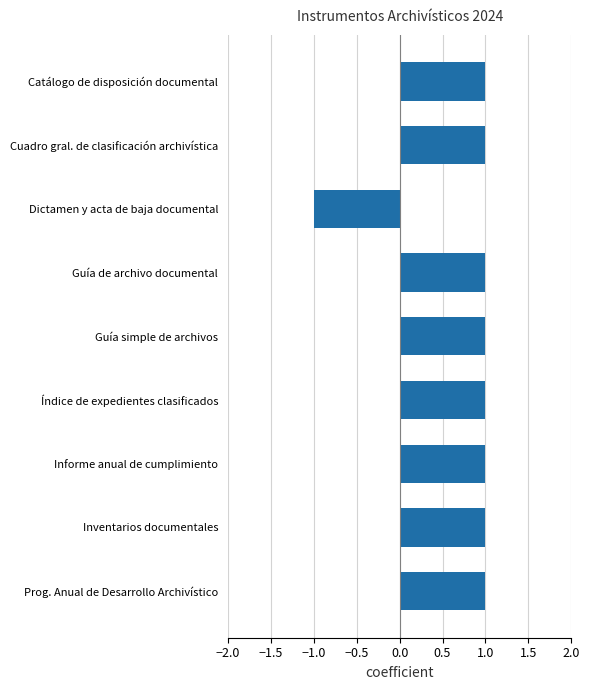

Which category has the lowest value across all series?

Dictamen y acta de baja documental